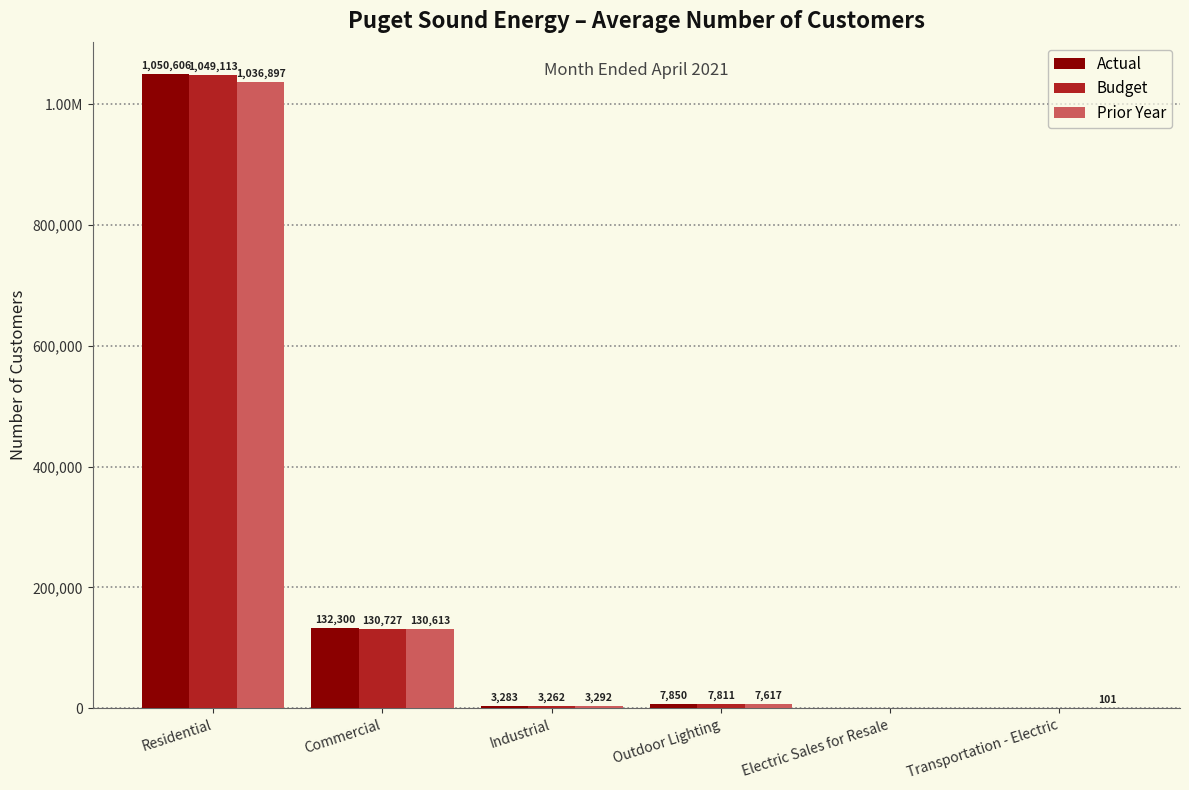

Are the bars horizontal?

No